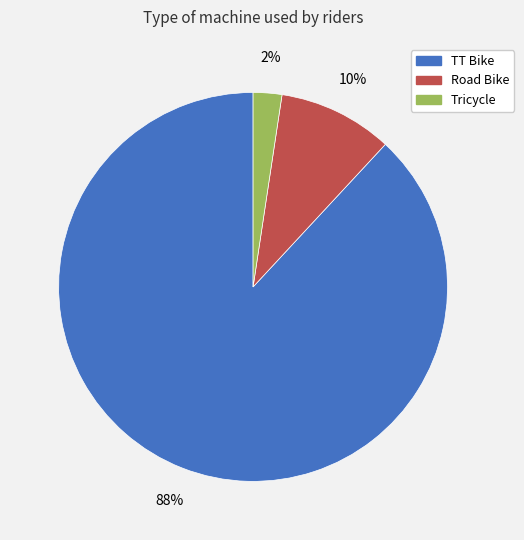

To the nearest percent, what portion does TT Bike represent?

88%